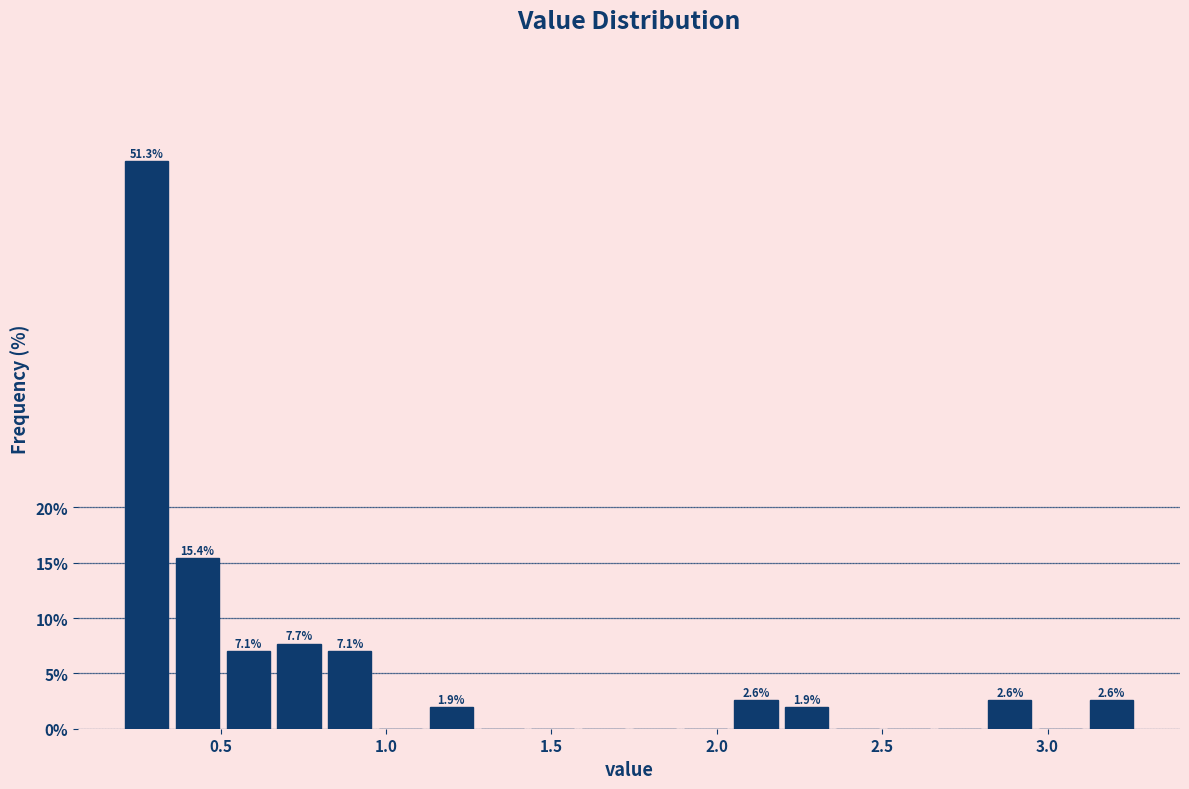

Read against the x-axis, roughly where is the centre of the tallest bar?

0.30